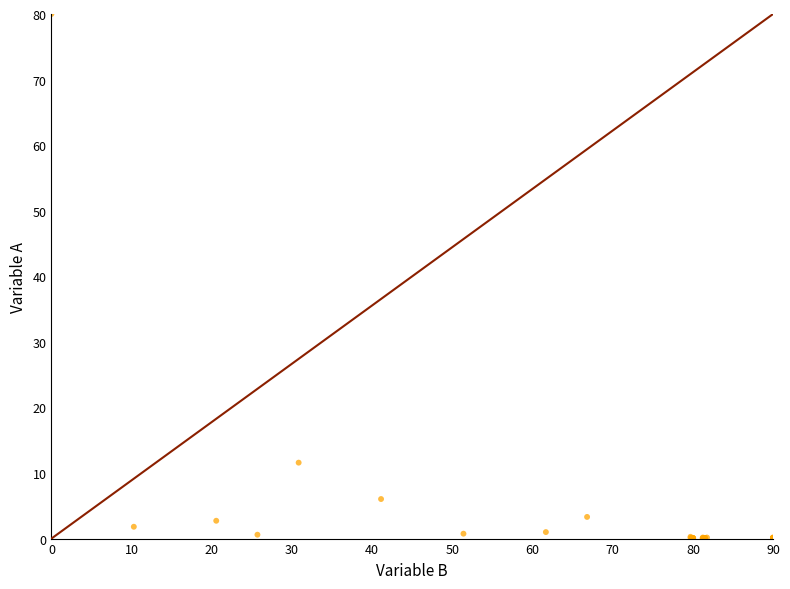

What Y value in the scatter plot is closest to 40?

11.6